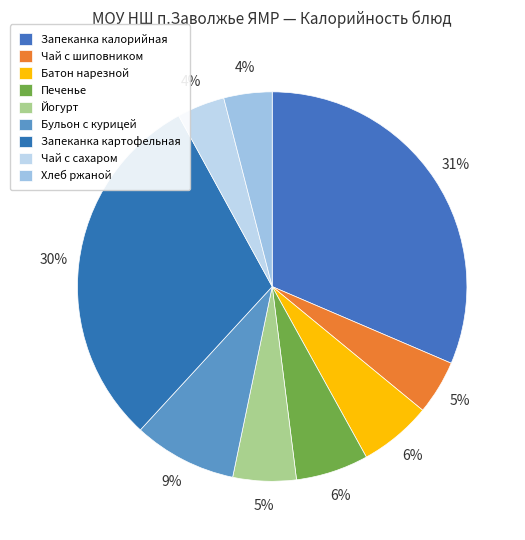

How many segments does this pie chart have?

9